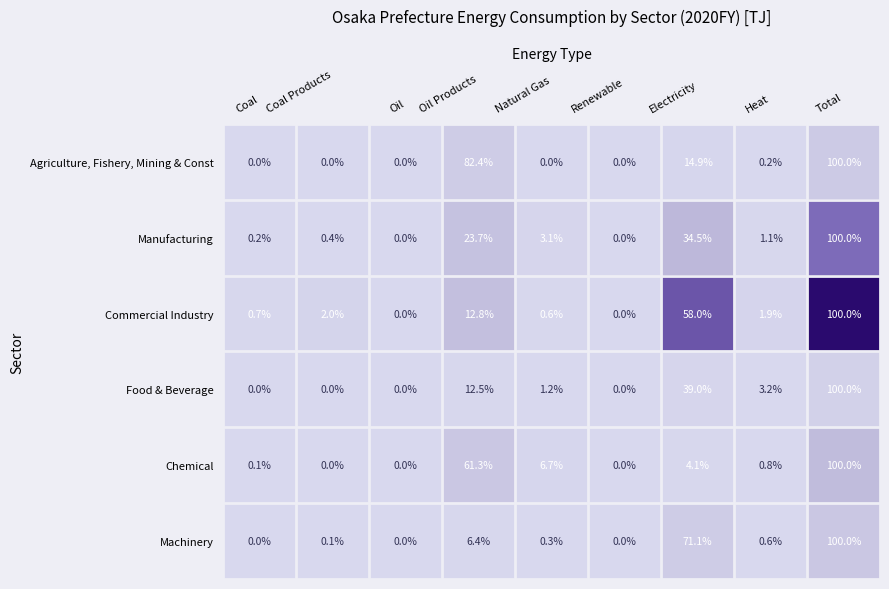

Which series has the largest total across all categories?

Agriculture, Fishery, Mining & Const